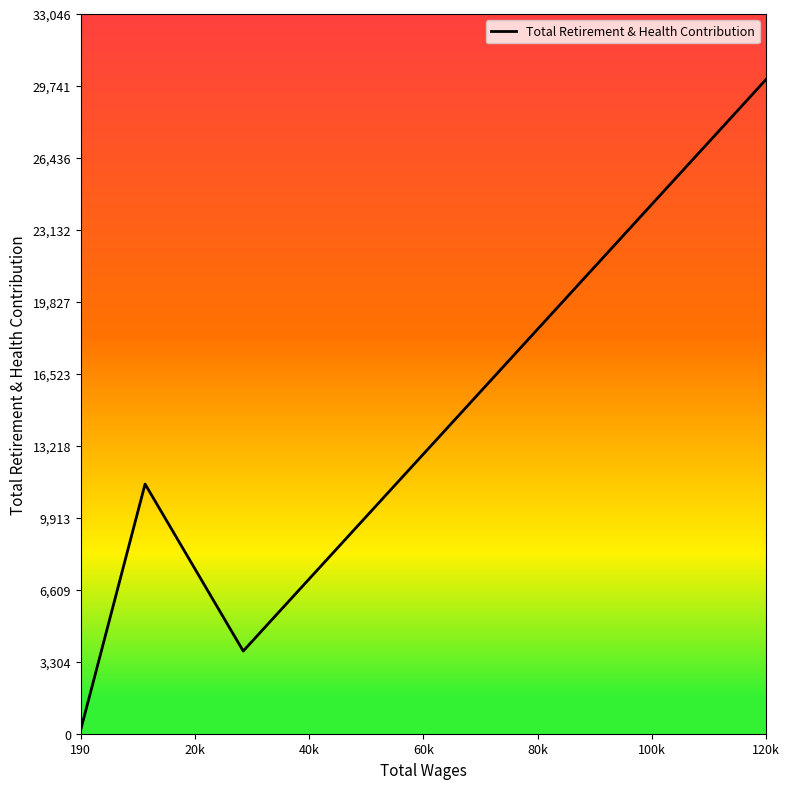

At which label does Total Retirement & Health Contribution reach its peak?

120k